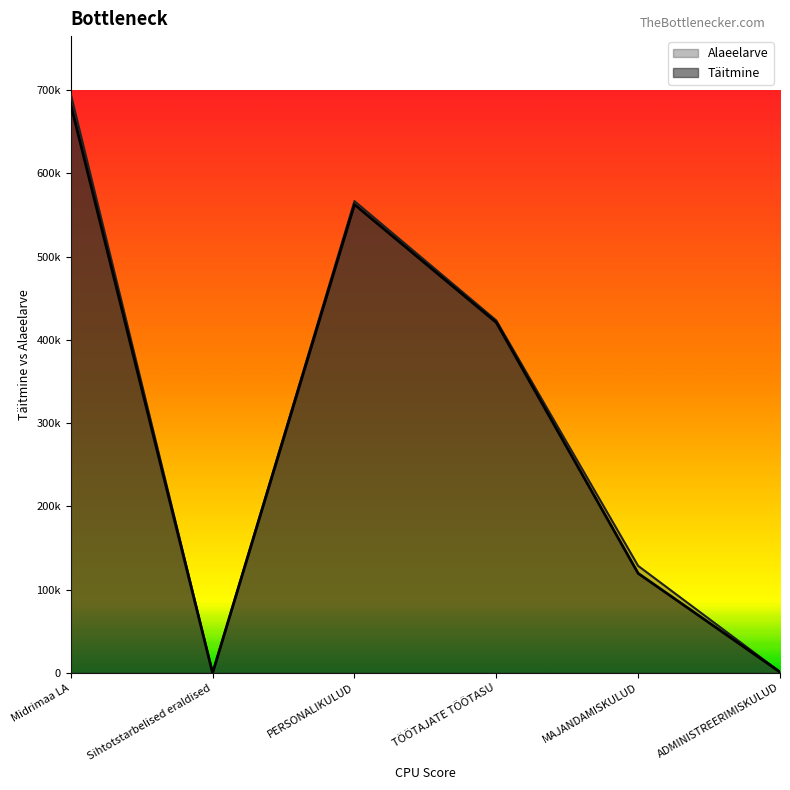

Which series changed the most between Sihtotstarbelised eraldised and TÖÖTAJATE TÖÖTASU?

Alaeelarve